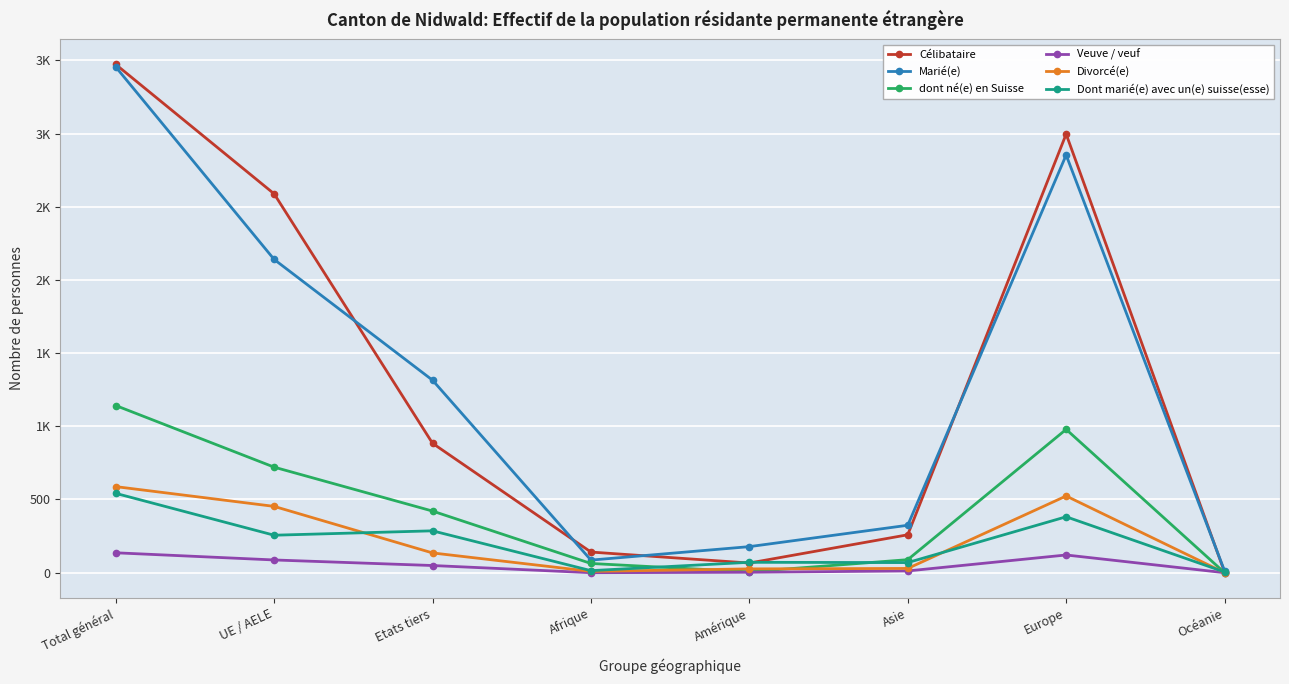

Is this an area chart (filled region under the line)?

No